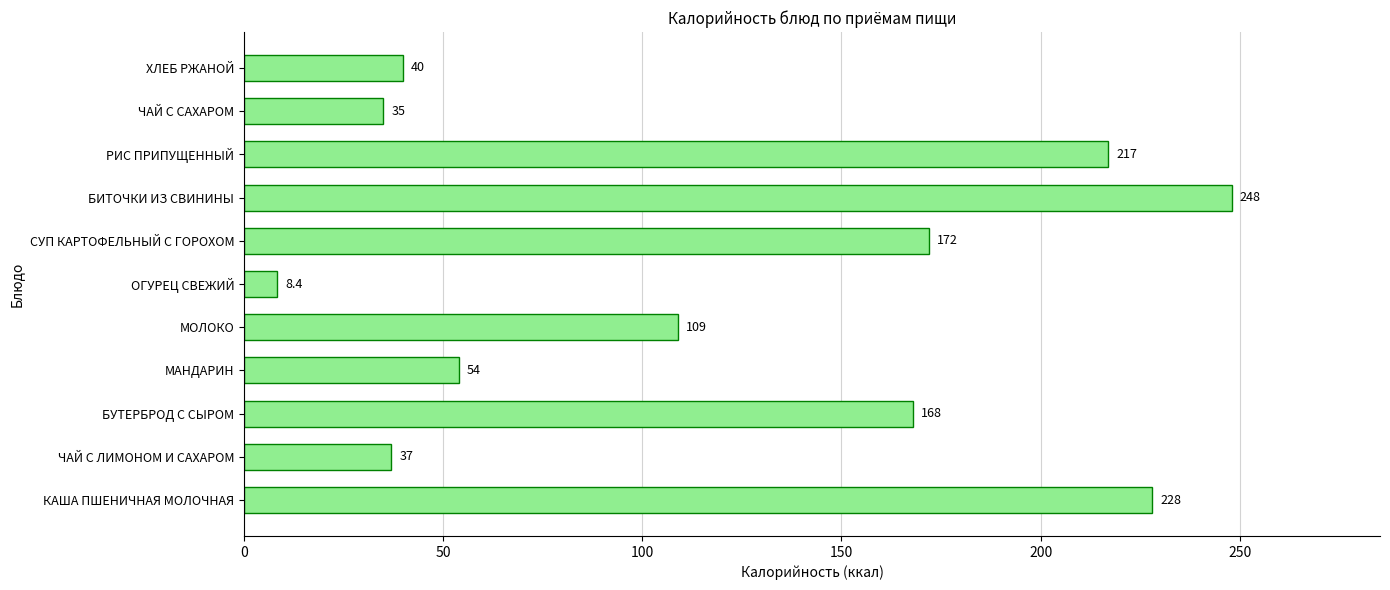

What is the maximum value shown in the chart?

248.0